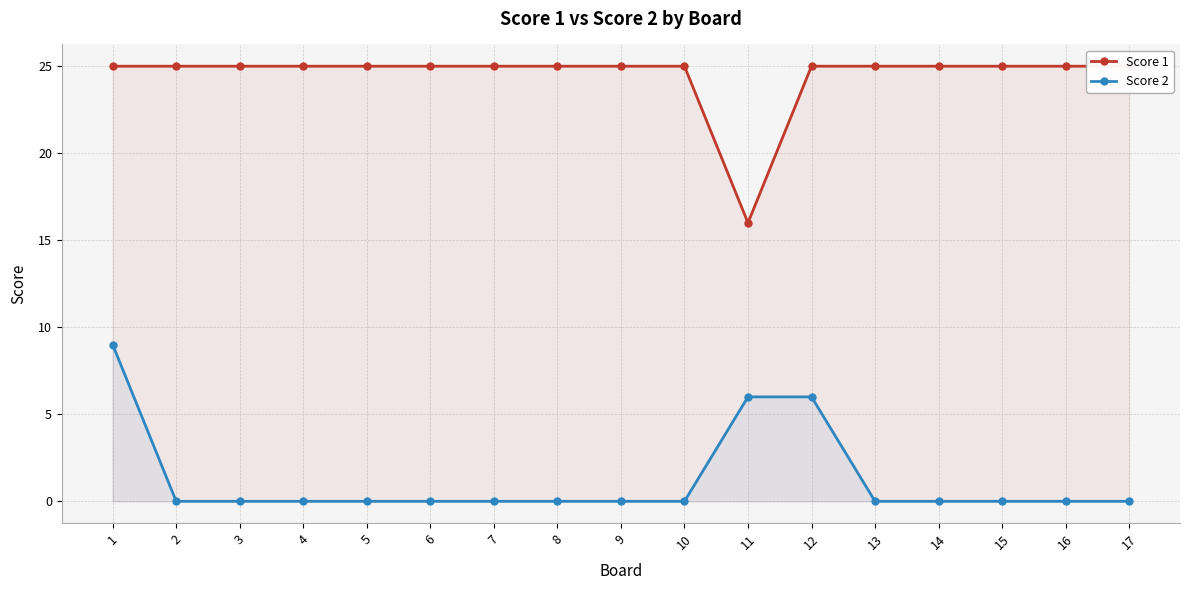

What is the difference between the maximum and minimum values in the Score 2 series?

9